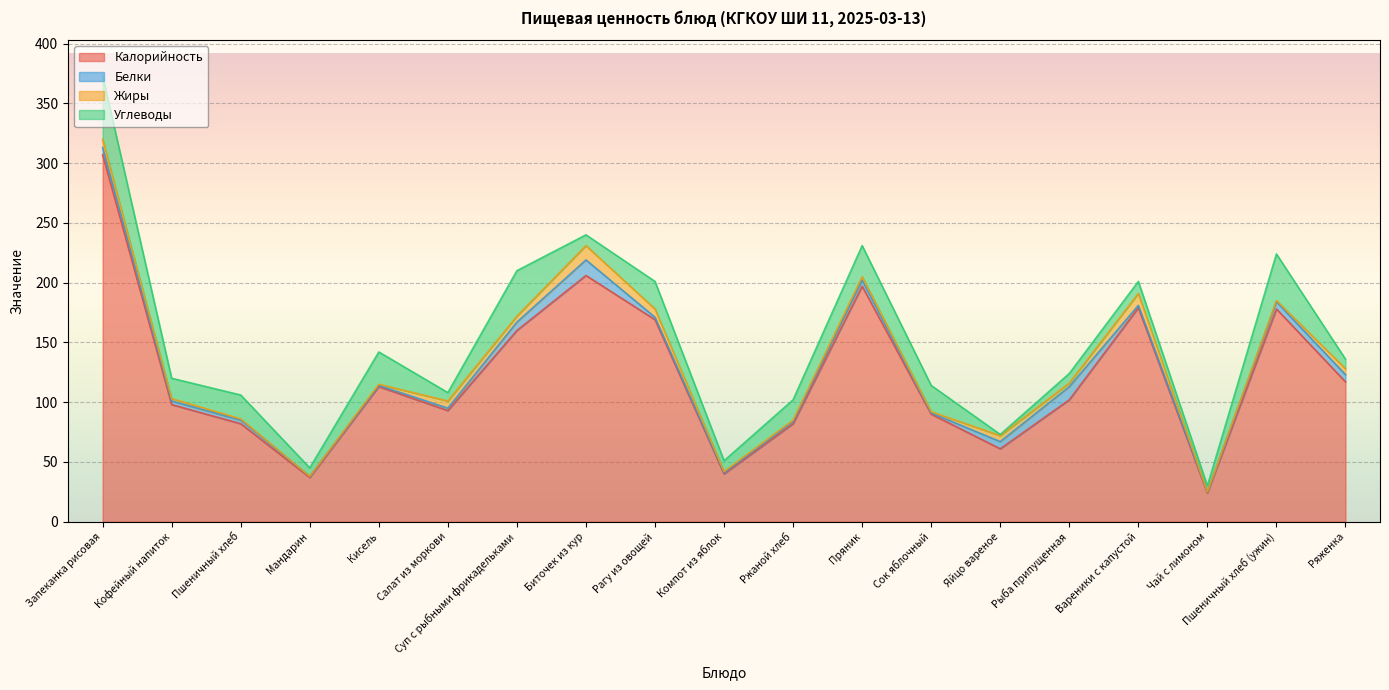

At which label does Жиры first exceed 3?

Запеканка рисовая